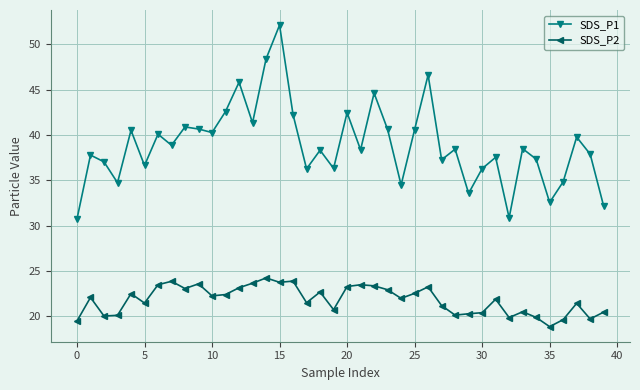

True or false: SDS_P2 has more than 2 points higher than both neighbors.

True